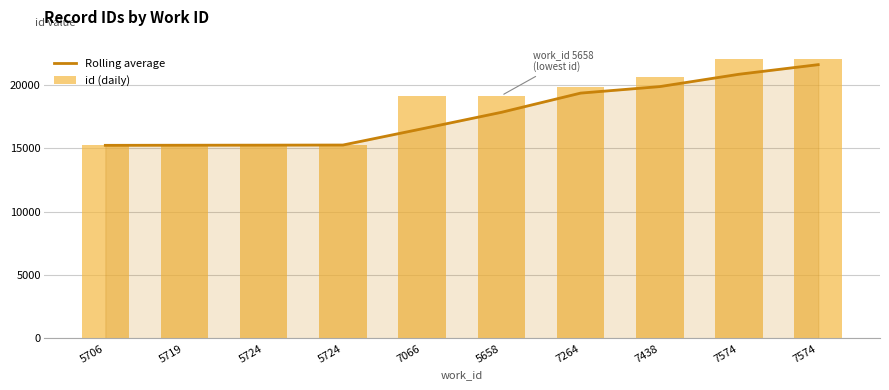

True or false: Rolling average has a value of 15239.0 at 5719.

True